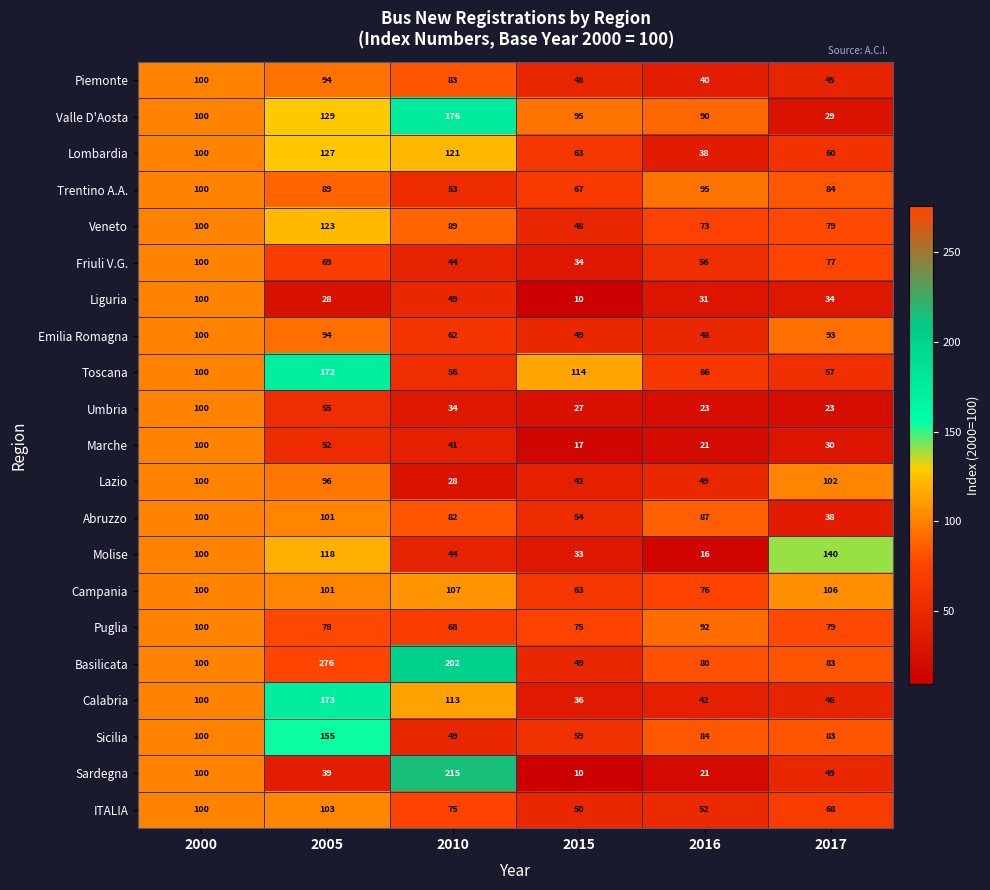

Which series has the largest range (max minus min)?

Basilicata